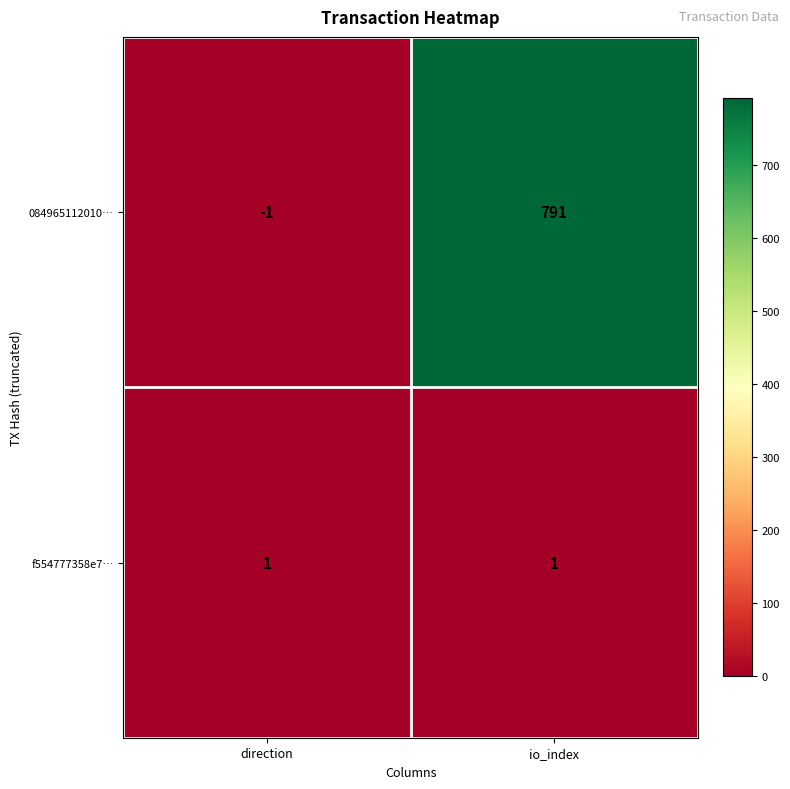

Reading right to left, list all the values displayed in this chart.

084965112010…: 791	-1
f554777358e7…: 1	1